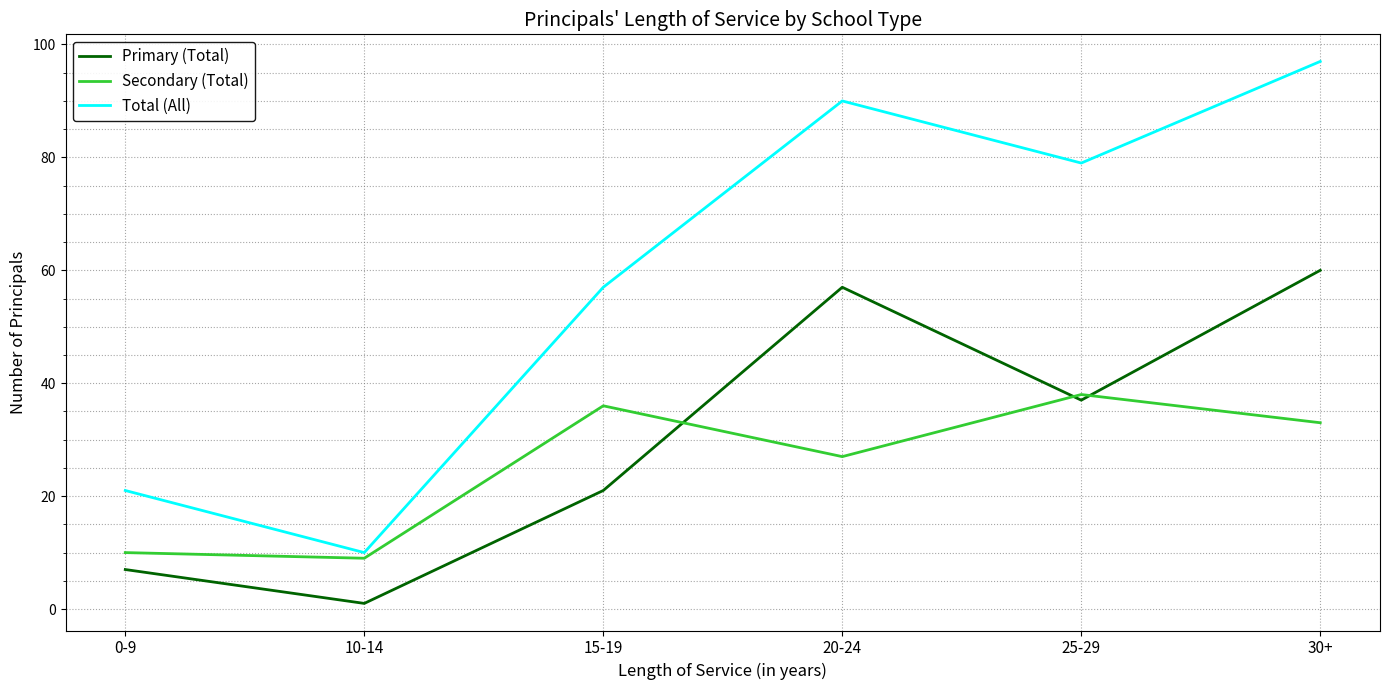

At how many categories does at least one series exceed 15?

5